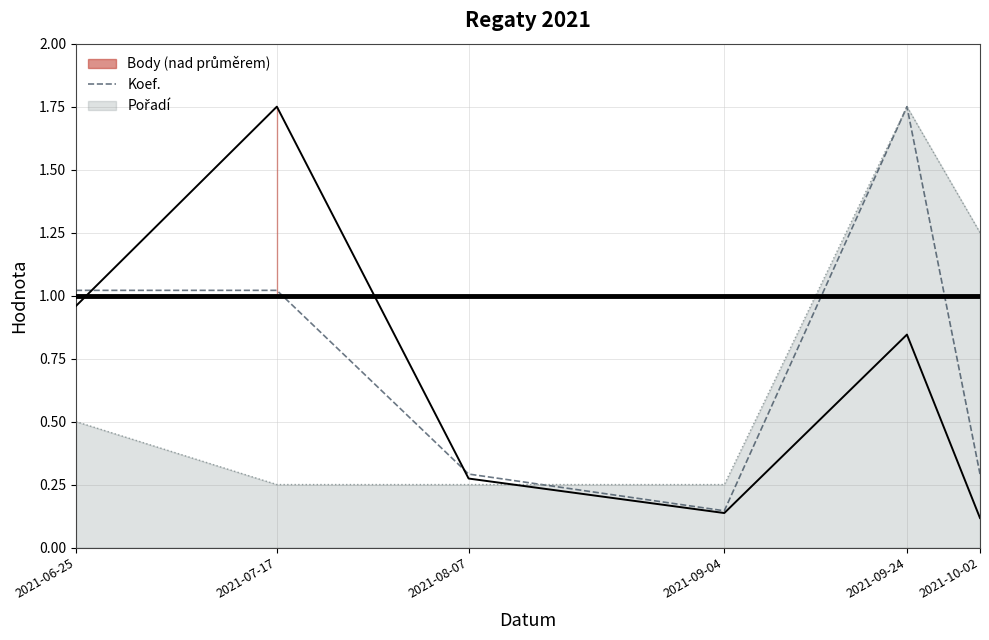

Reading right to left, transcribe all the data shown in this chart.

2021-10-02=0.3	2021-09-24=1.8	2021-09-04=0.1	2021-08-07=0.3	2021-07-17=1.0	2021-06-25=1.0